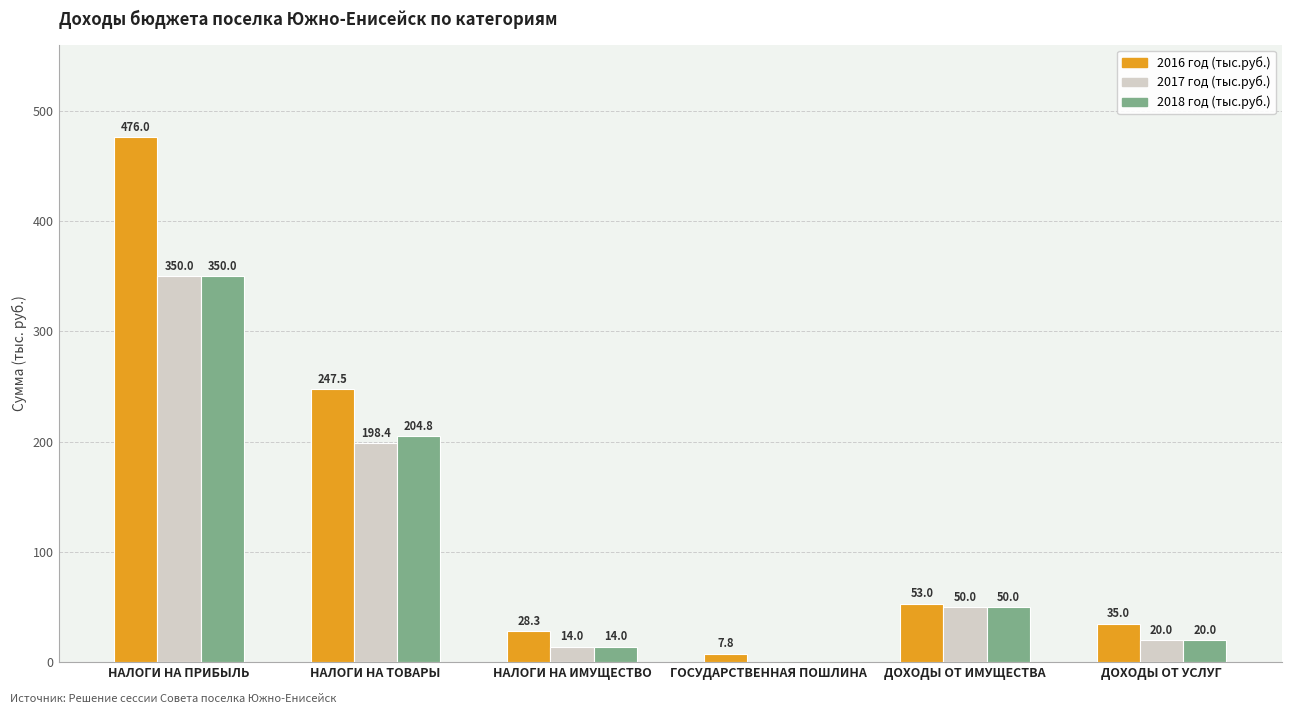

Where is 2018 год (тыс.руб.) nearest to the value 175?

НАЛОГИ НА ТОВАРЫ